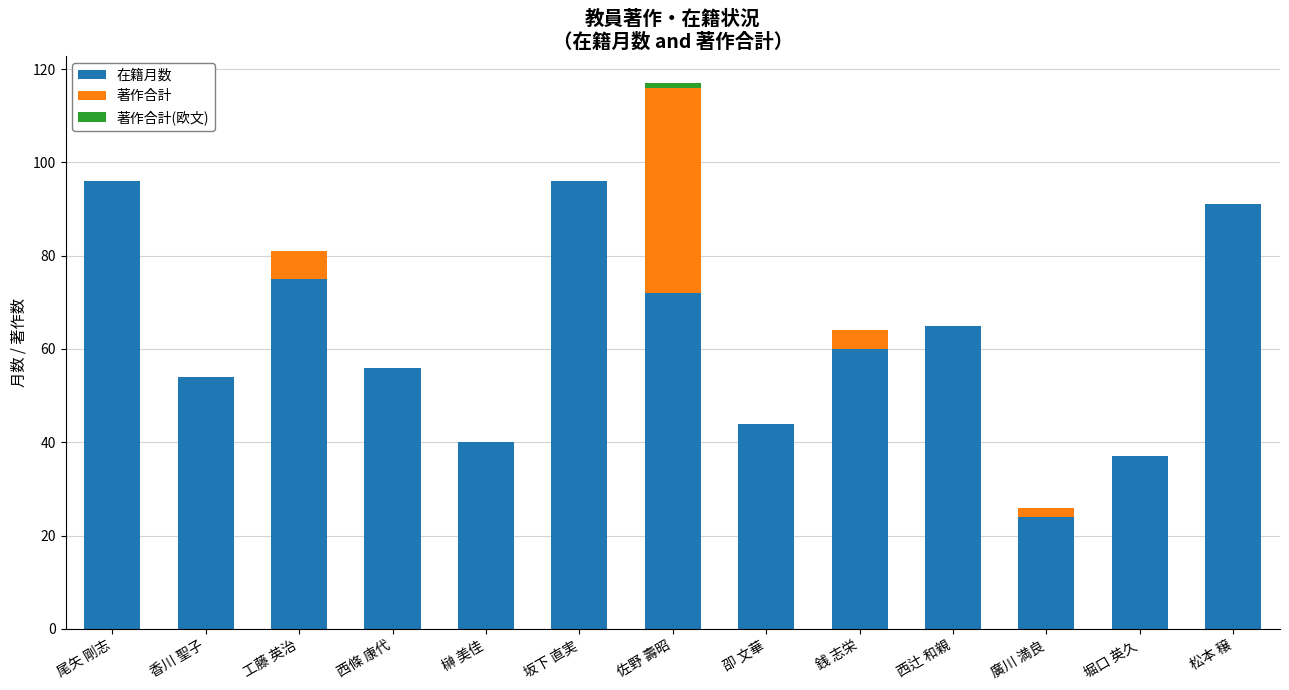

At which category is the sum across all series the highest?

佐野 壽昭